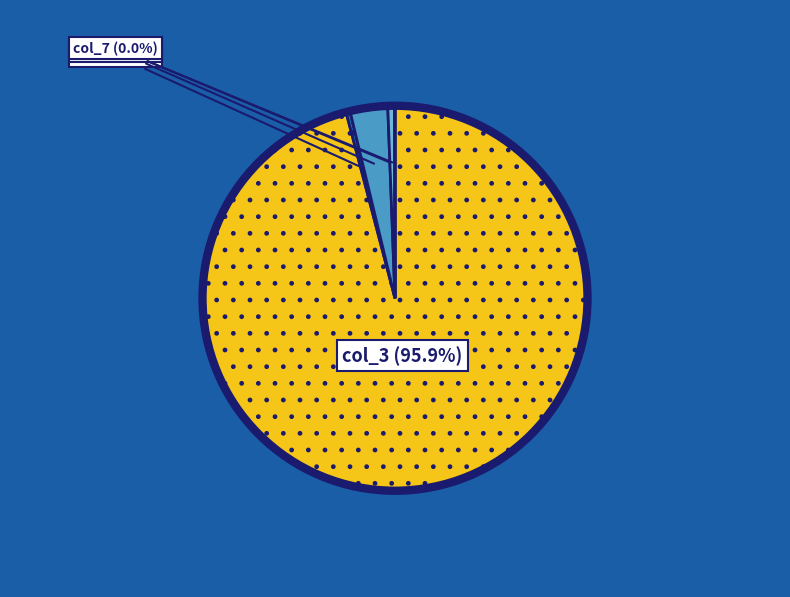

Count the number of slices in the pie.

5